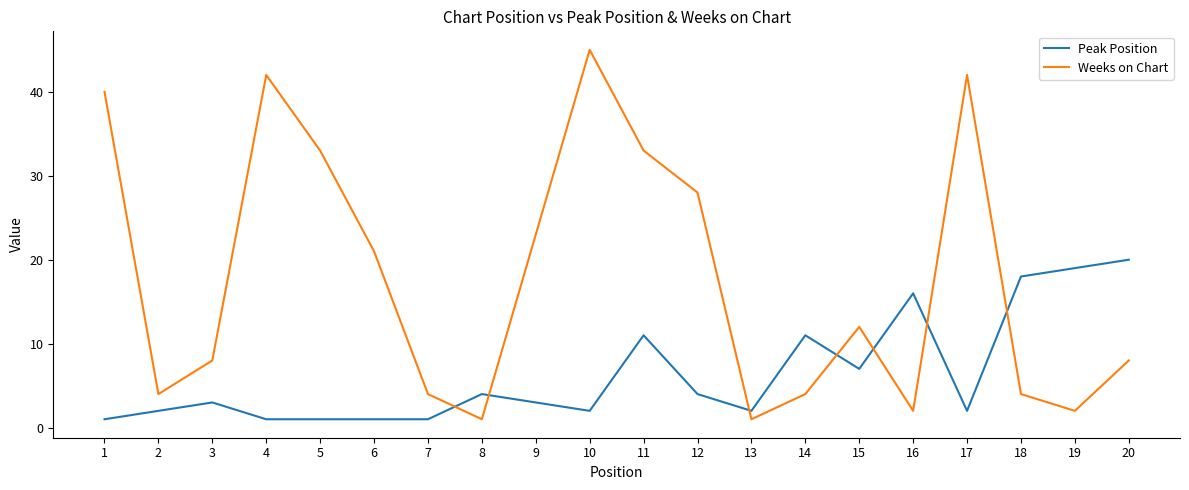

Where is the first local maximum for Weeks on Chart?

4